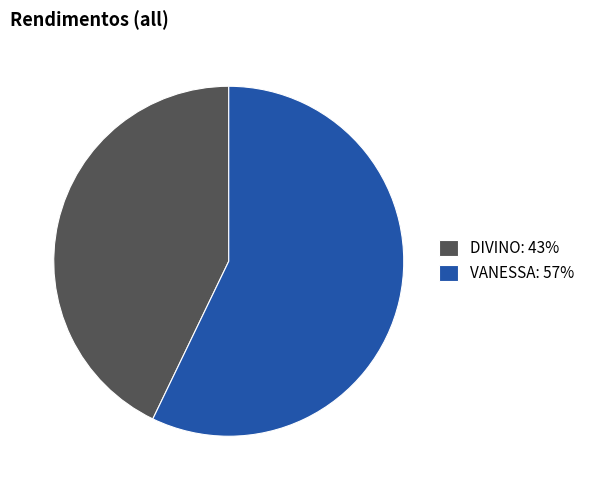

Is it true that VANESSA: 57% is 57% of the pie?

True